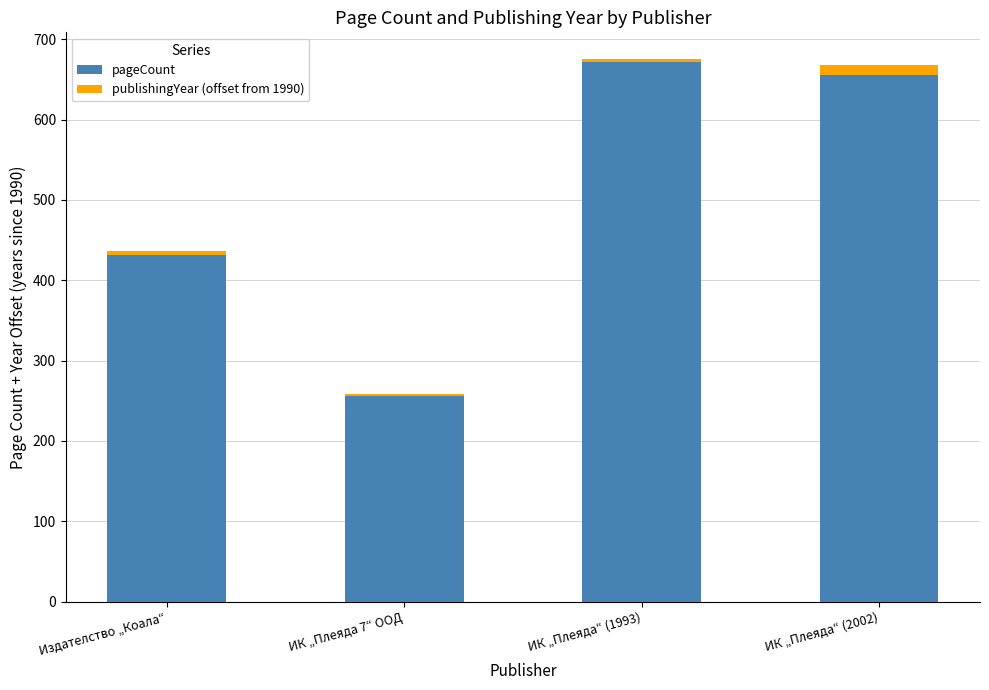

Reading left to right, what are the values for pageCount?

Издателство „Коала“=432	ИК „Плеяда 7“ ООД=256	ИК „Плеяда“ (1993)=672	ИК „Плеяда“ (2002)=656